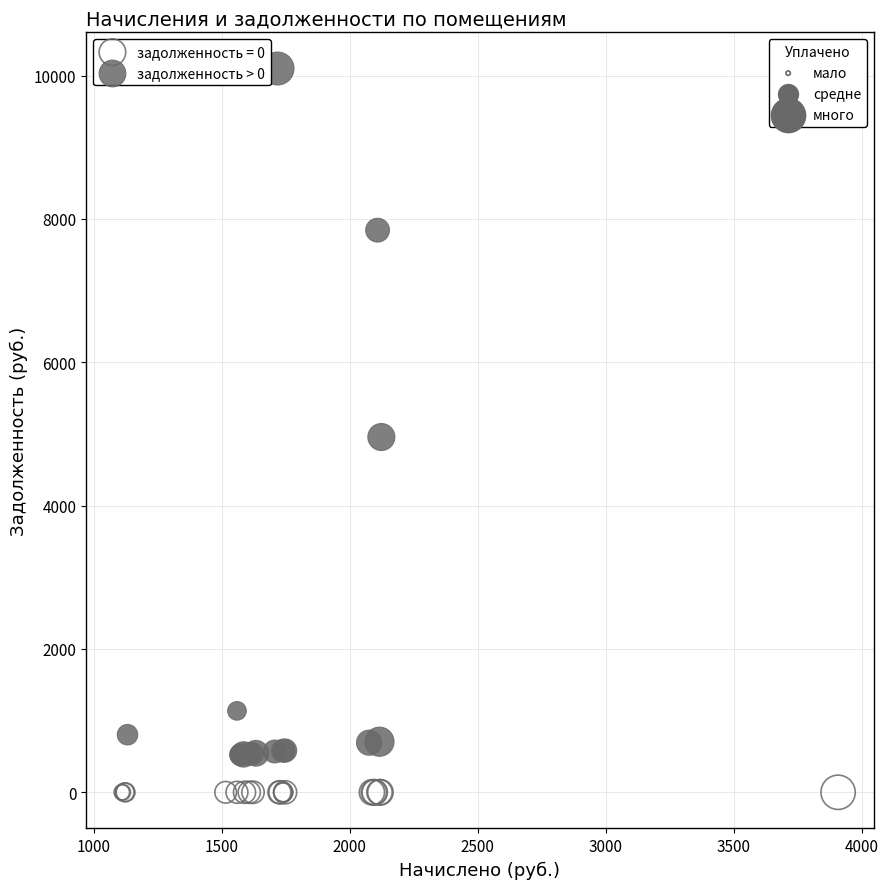

Which series contains the highest Y value?

задолженность > 0